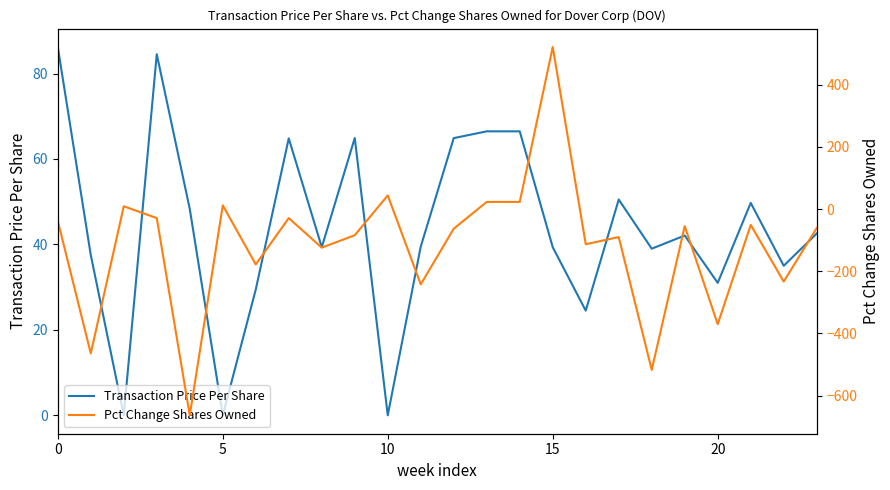

What is the total value across all series at 9?

-19.1